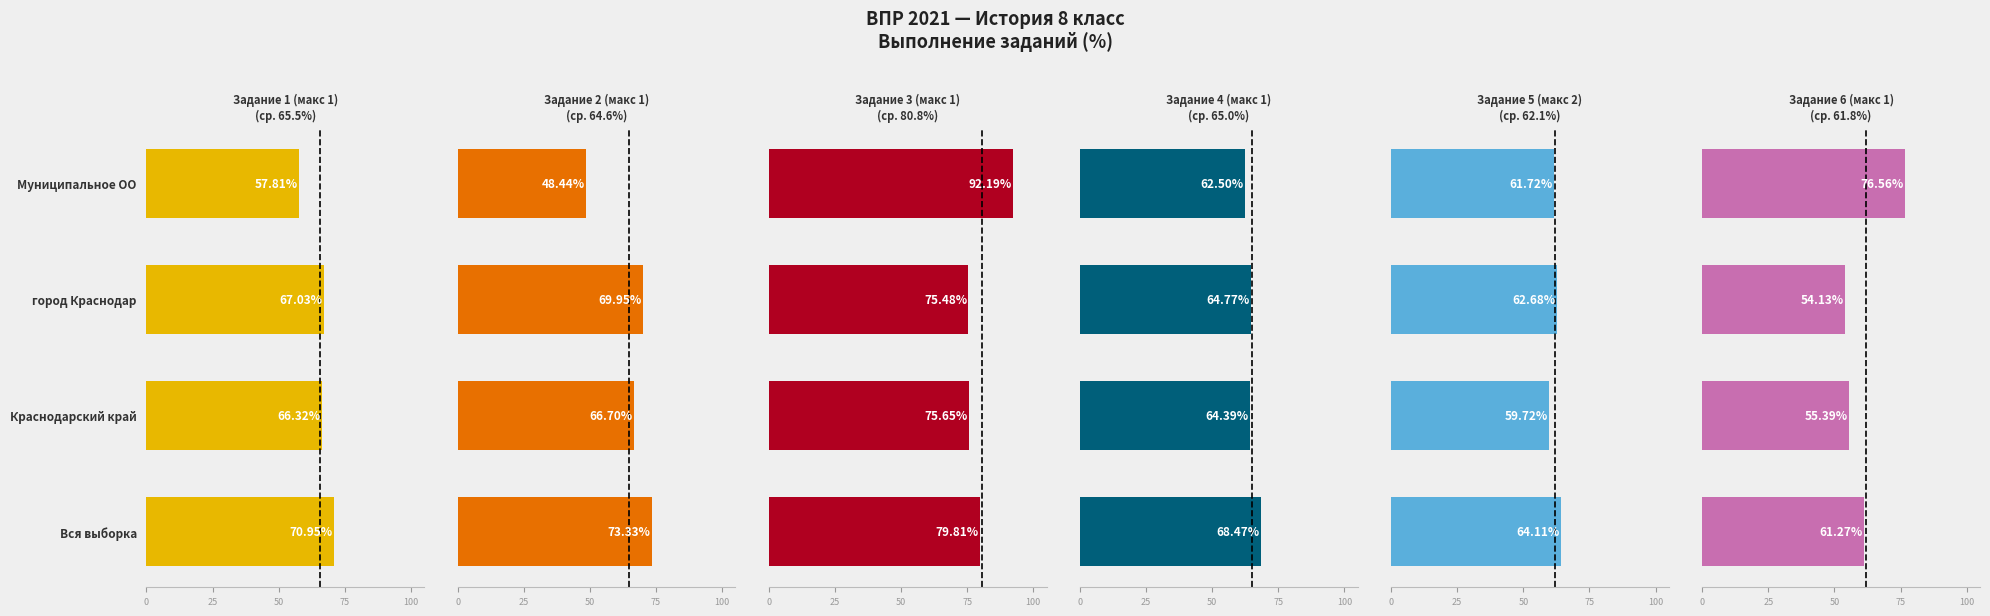

True or false: Задание 6 (макс 1) has a value of 129.1 at Муниципальное ОО.

False